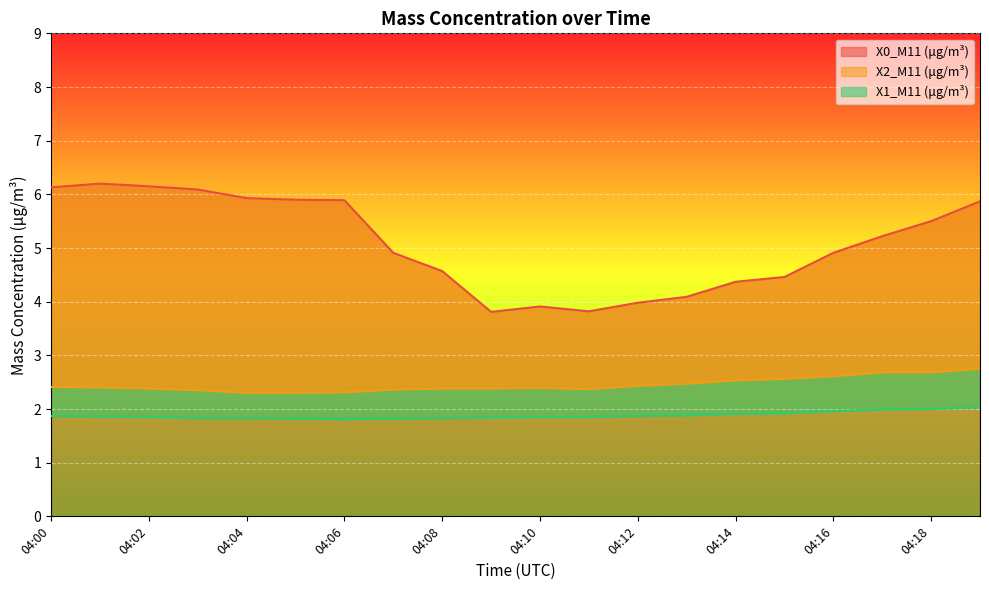

At which category does the chart reach its minimum across all series?

04:06